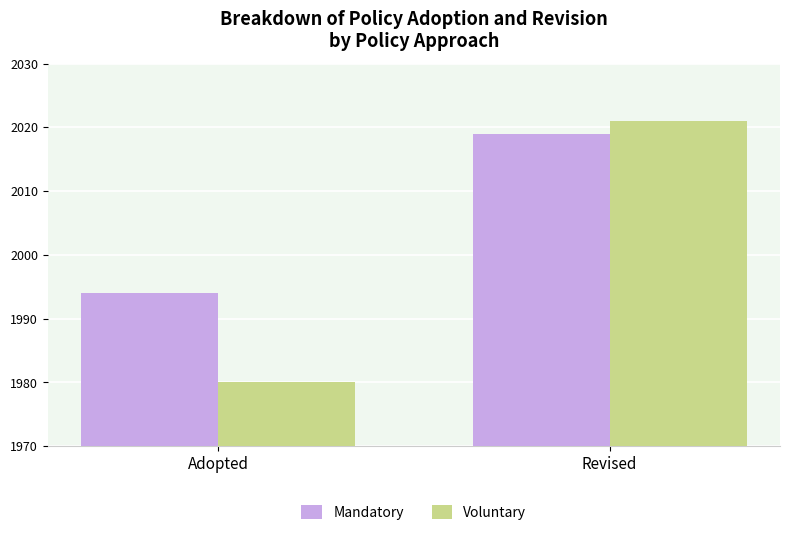

Rank the series by their average value, from lowest to highest.

Voluntary, Mandatory